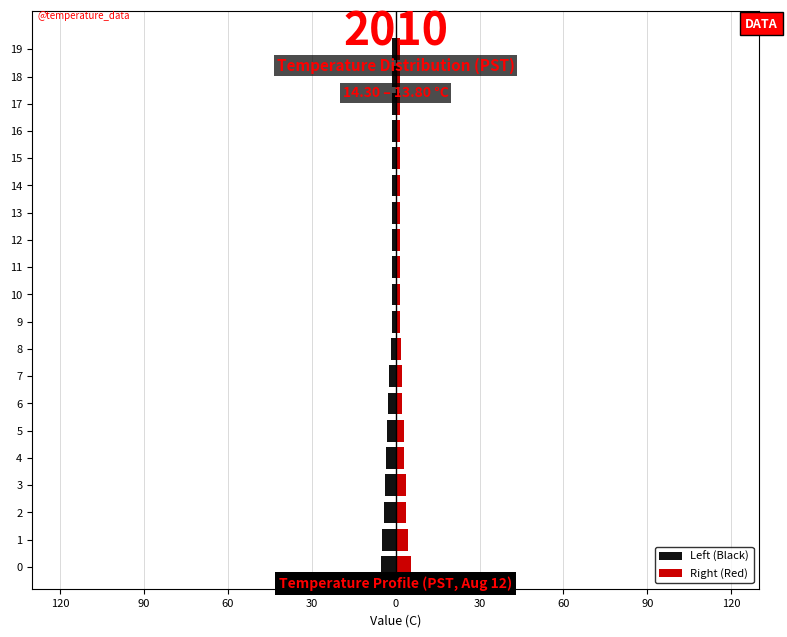

Between 2 and 5, which series saw the biggest shift?

Left (Black)